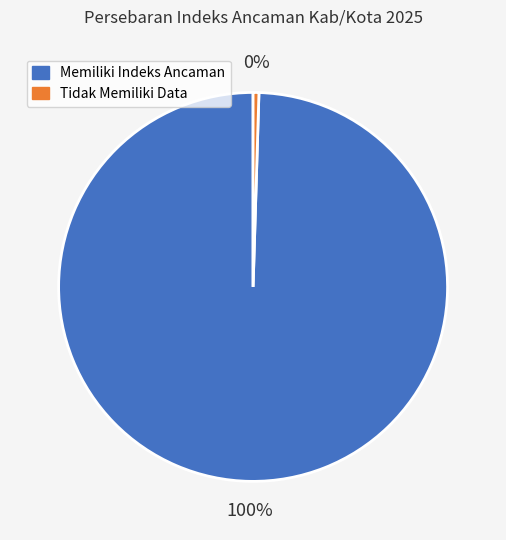

To the nearest percent, what is the average slice percentage?

50%